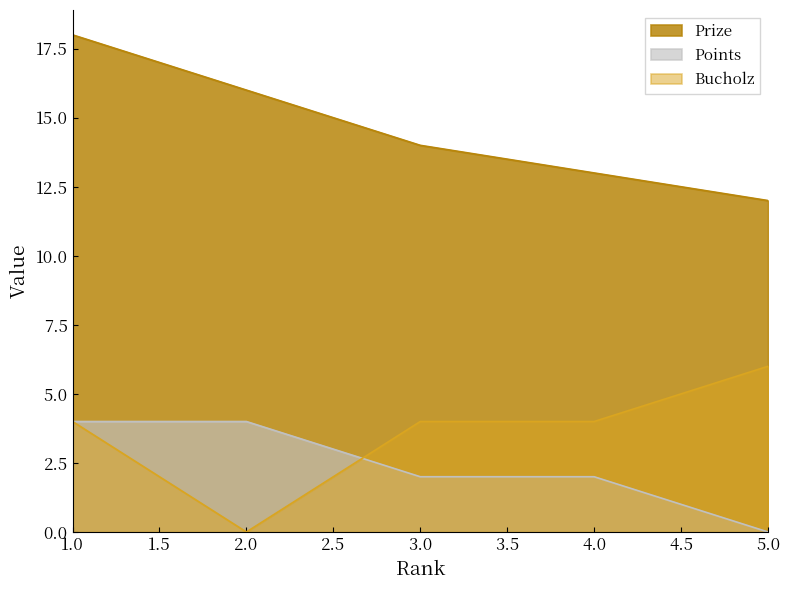

At which category is the sum across all series the highest?

1.0